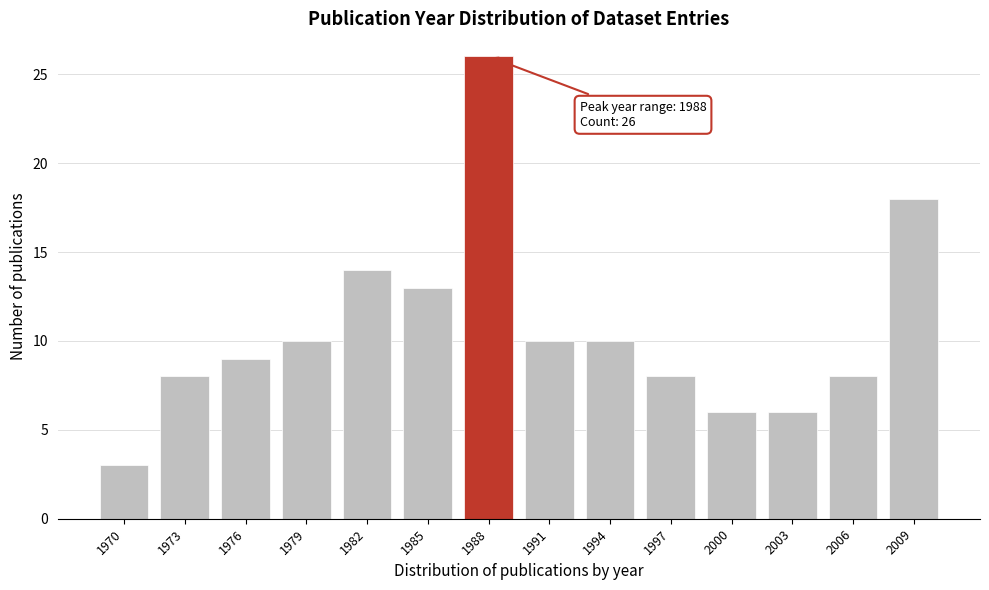

Reading left to right, what are all the values shown in this chart?

1970=3	1973=8	1976=9	1979=10	1982=14	1985=13	1988=26	1991=10	1994=10	1997=8	2000=6	2003=6	2006=8	2009=18